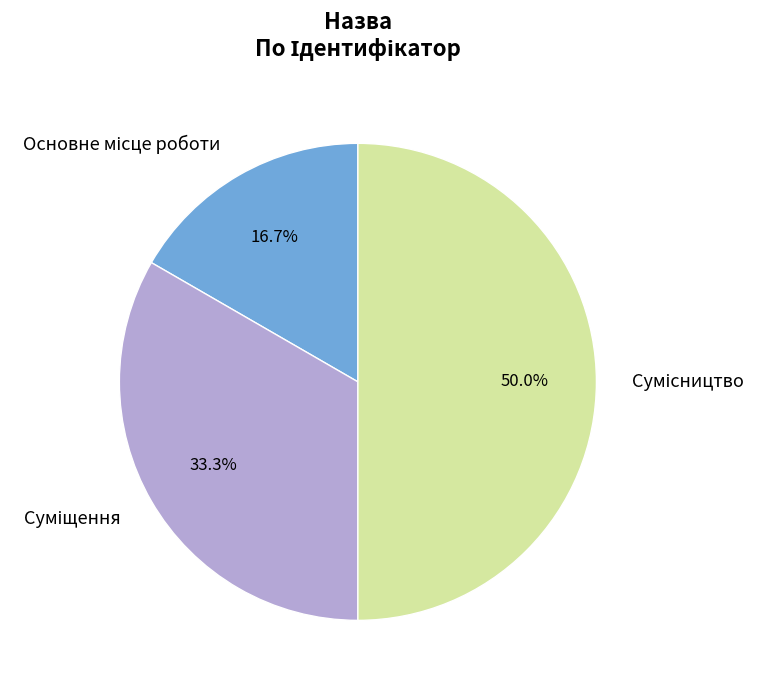

True or false: Суміщення accounts for 33% of the total.

True